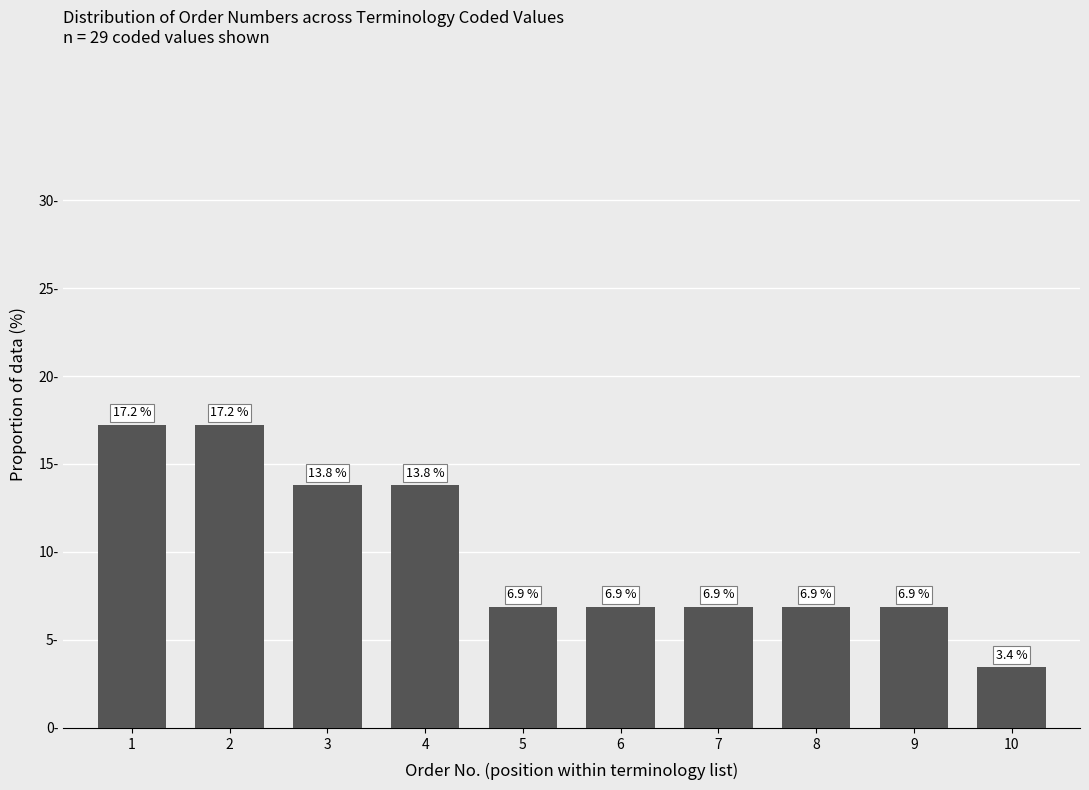

Are the bars horizontal?

No